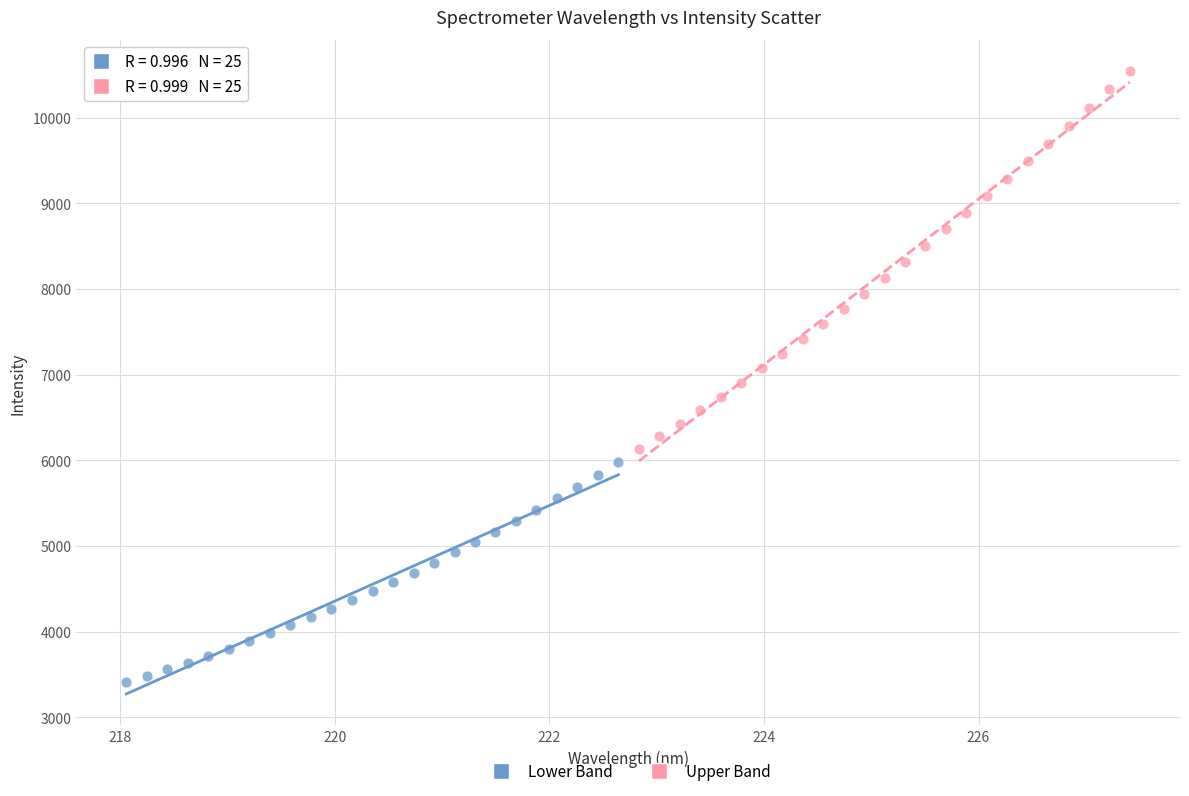

Which series has the widest spread of Y values?

Upper Band